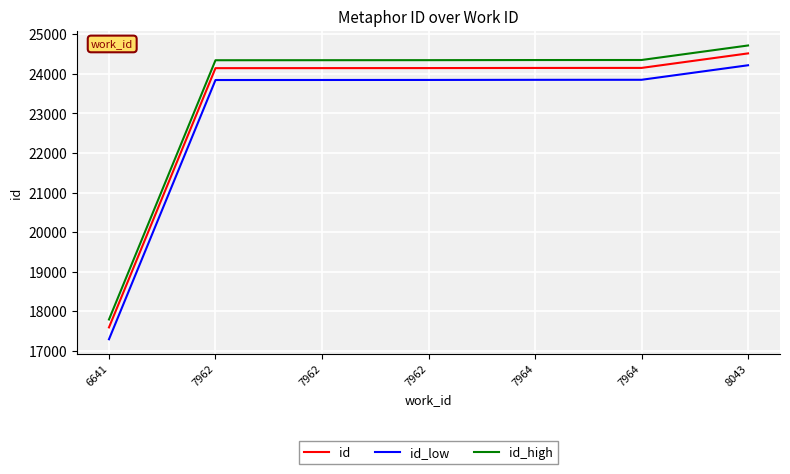

Does the chart display data point markers on the line(s)?

No